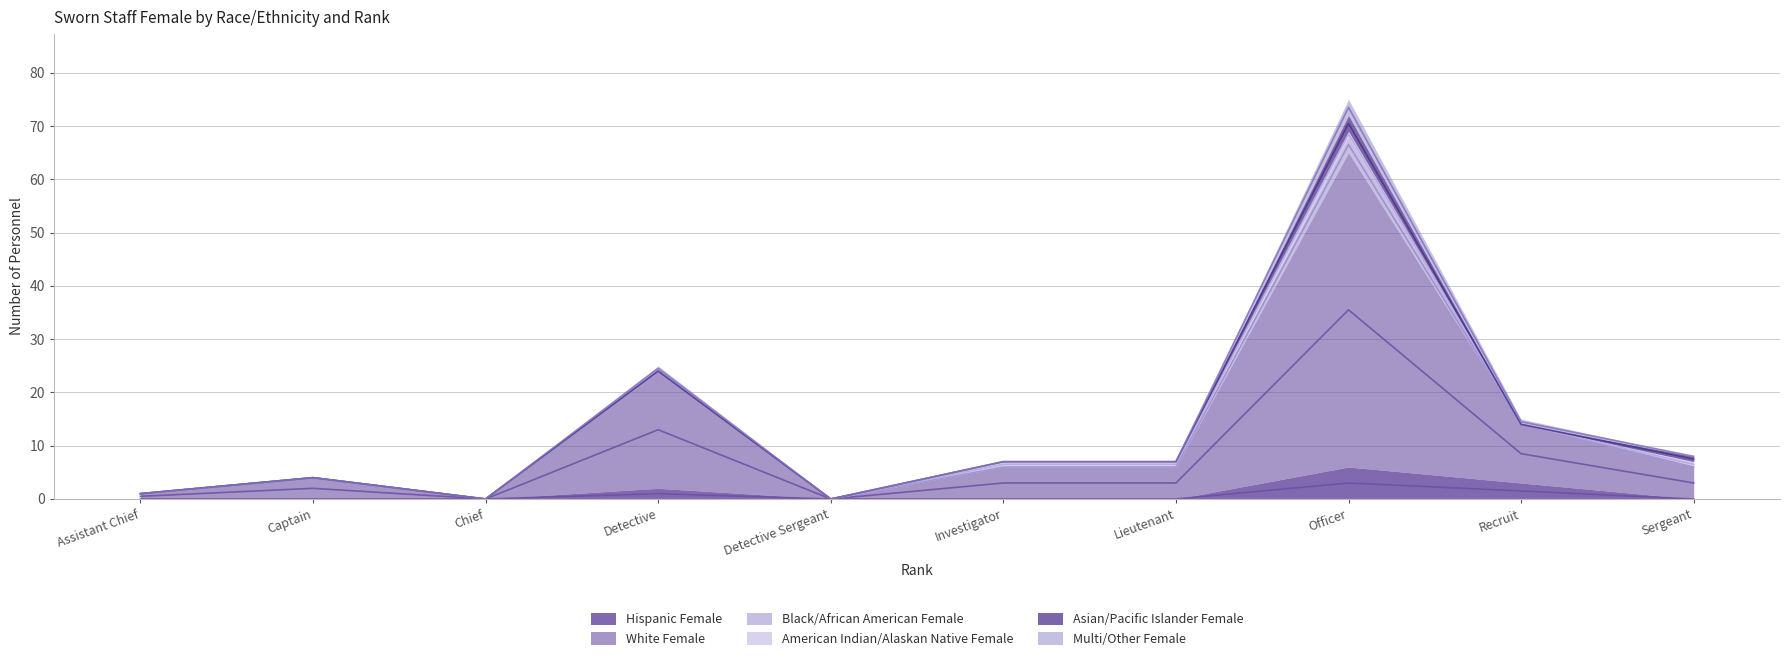

At how many categories does at least one series exceed 52?

1